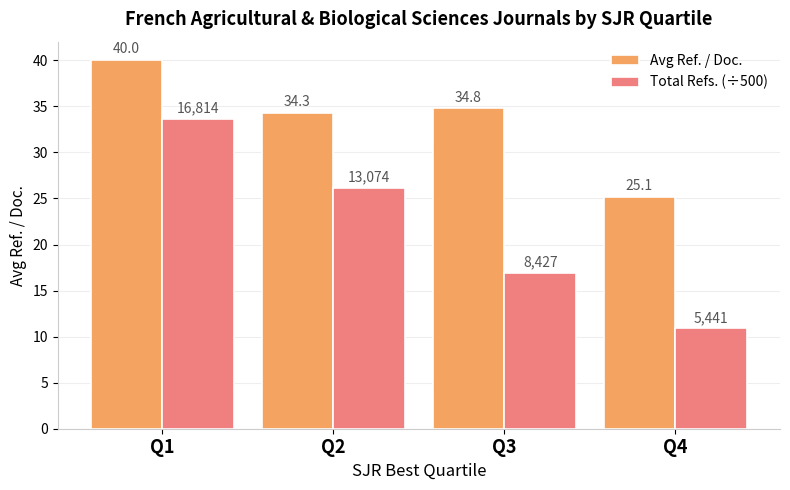

Which series has the largest range (max minus min)?

Total Refs. (÷500)